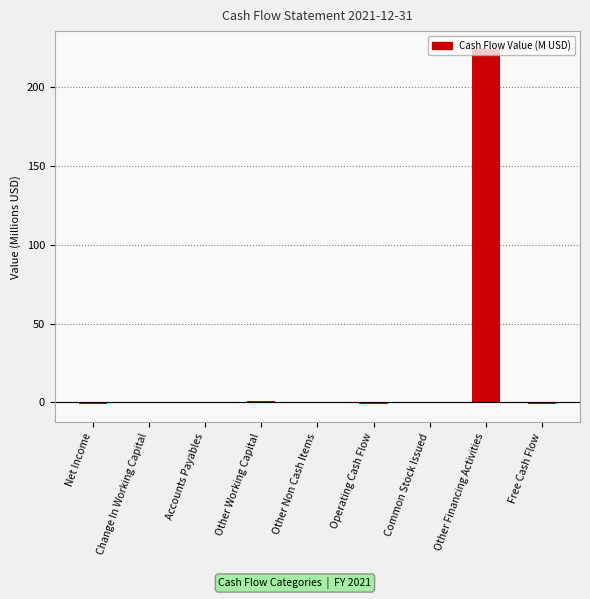

What is the sum of all values?

221.6